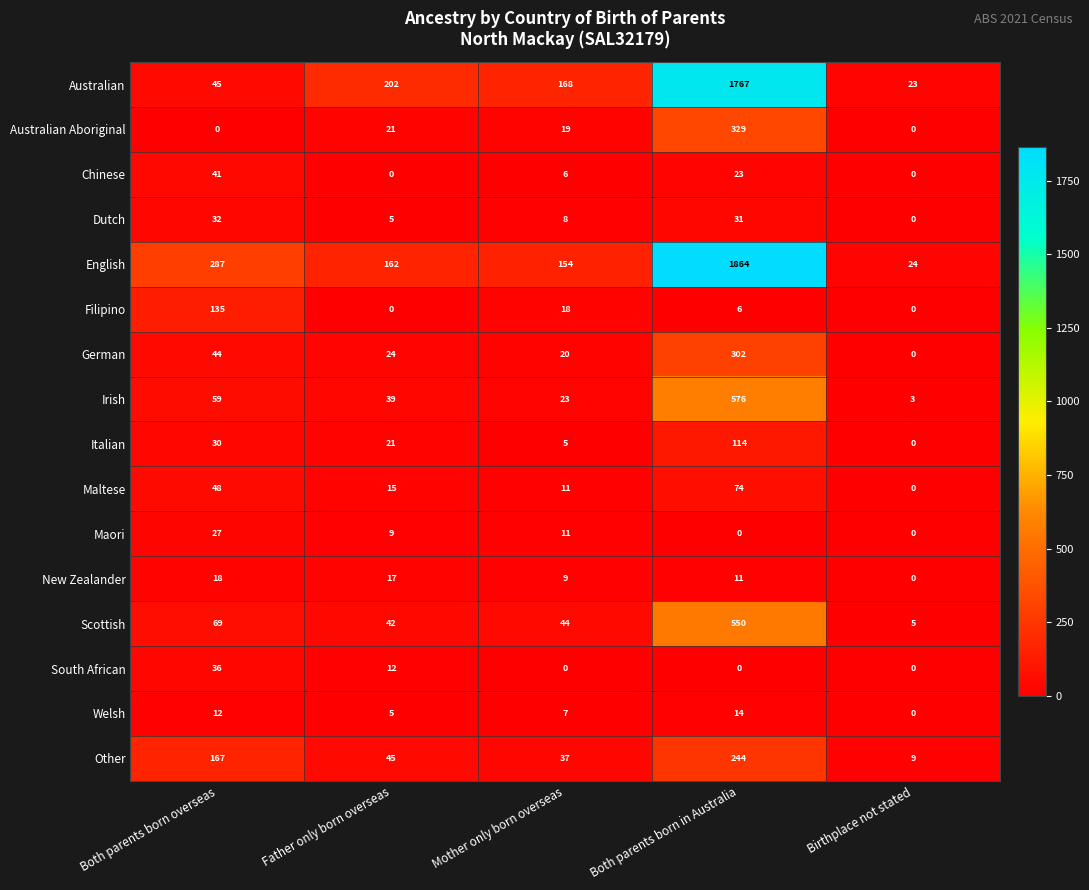

Which series has the largest range (max minus min)?

English